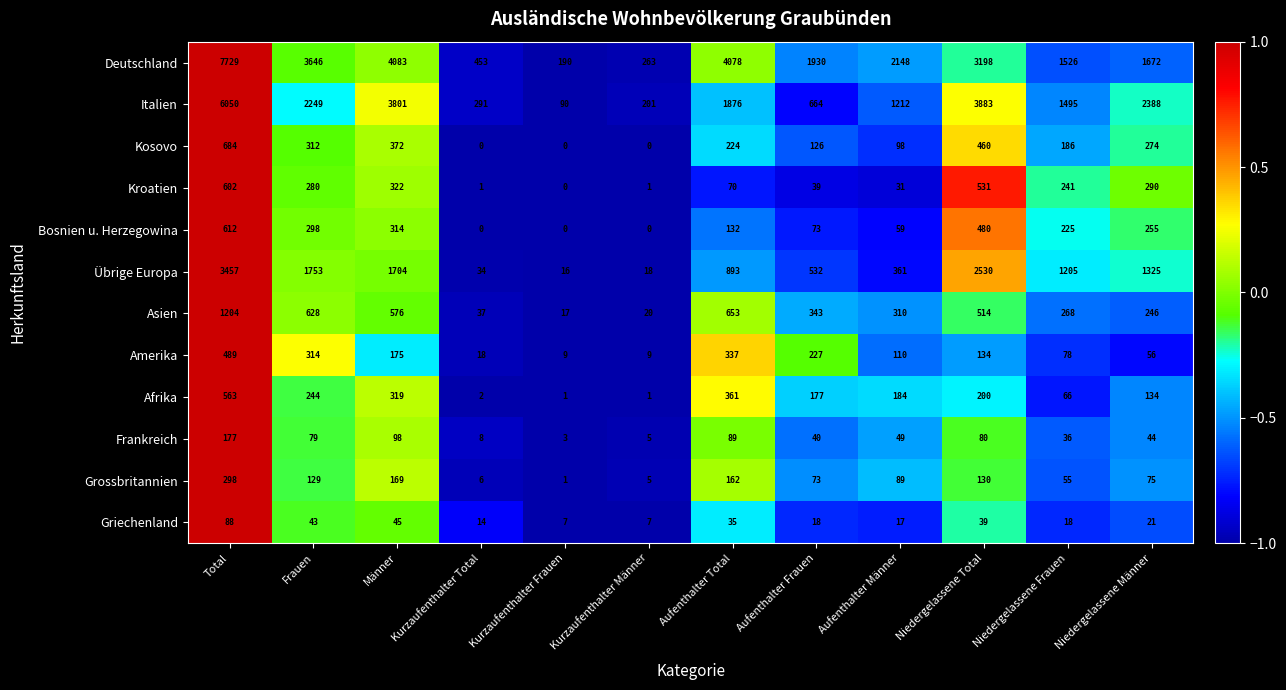

What is the minimum value for Übrige Europa?

16